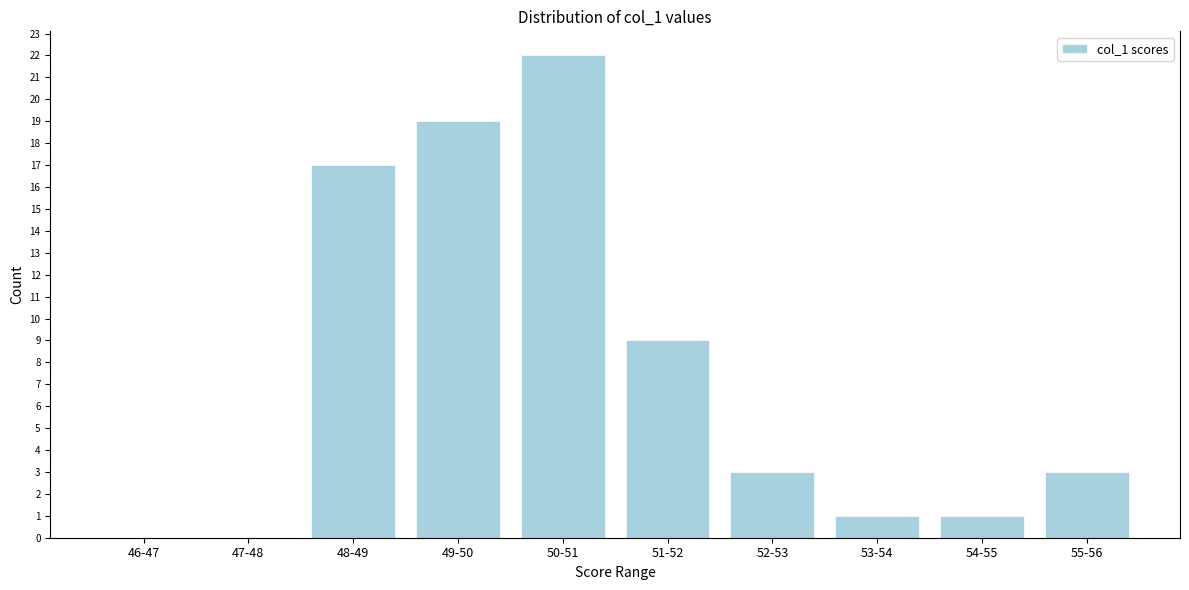

Reading left to right, list all the values displayed in this chart.

46-47=0	47-48=0	48-49=17	49-50=19	50-51=22	51-52=9	52-53=3	53-54=1	54-55=1	55-56=3